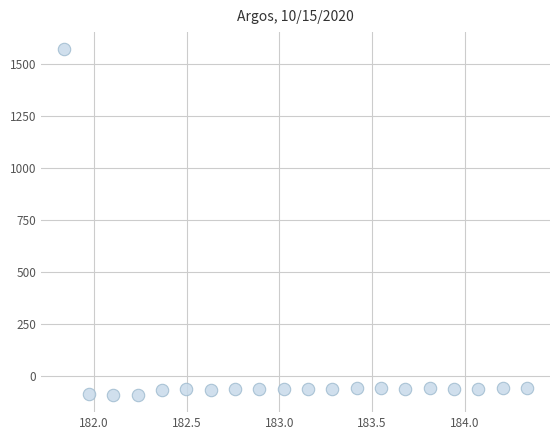

What is the range of Y values (max minus min)?

1658.9